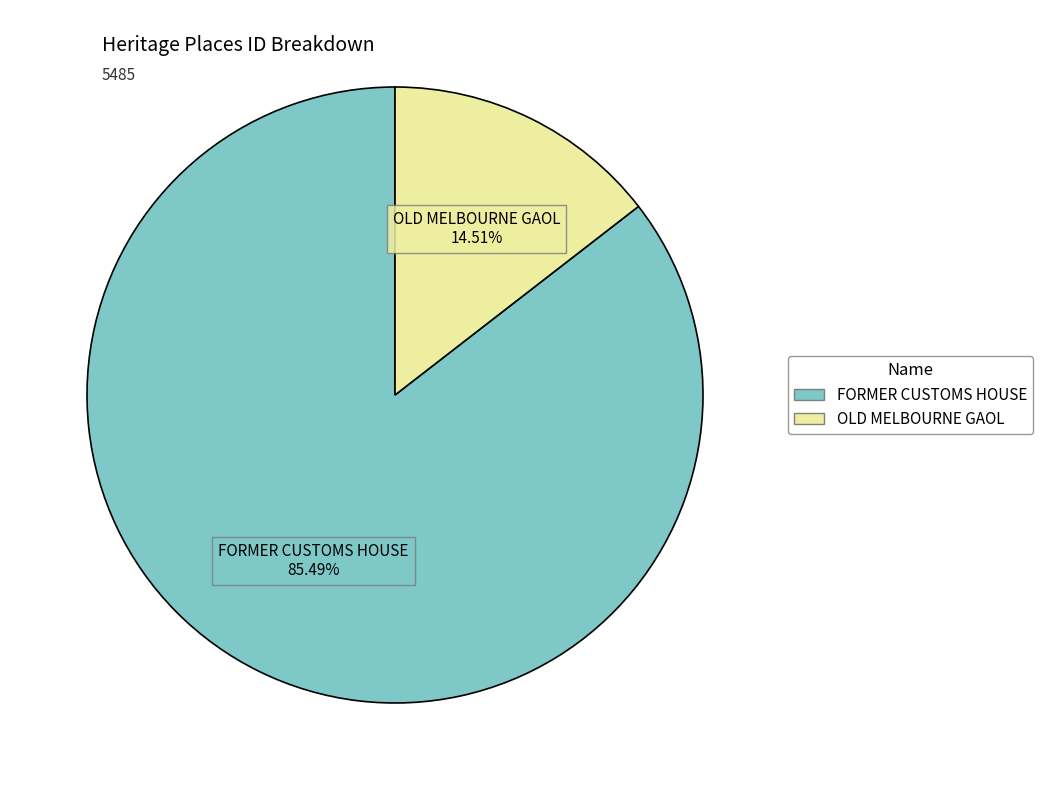

What percentage do FORMER CUSTOMS HOUSE and OLD MELBOURNE GAOL together represent?

100.0%